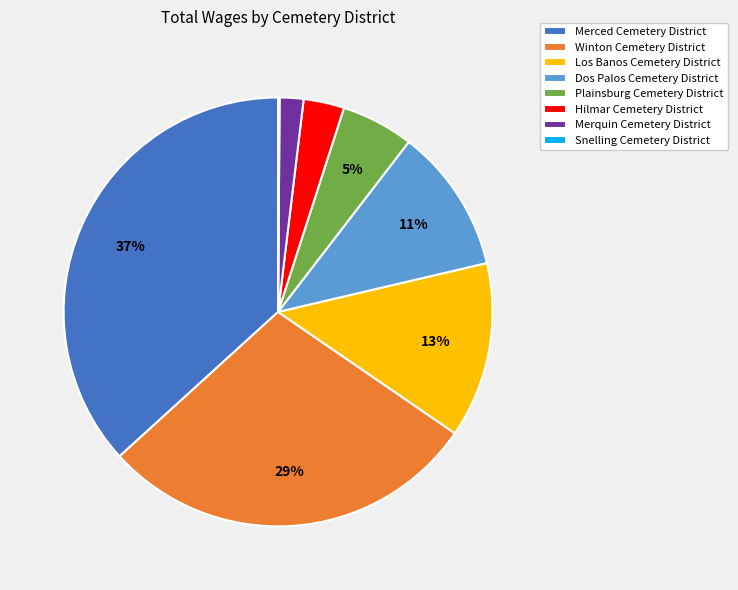

To the nearest percent, what is the difference between the largest and smallest slice percentages?

37%